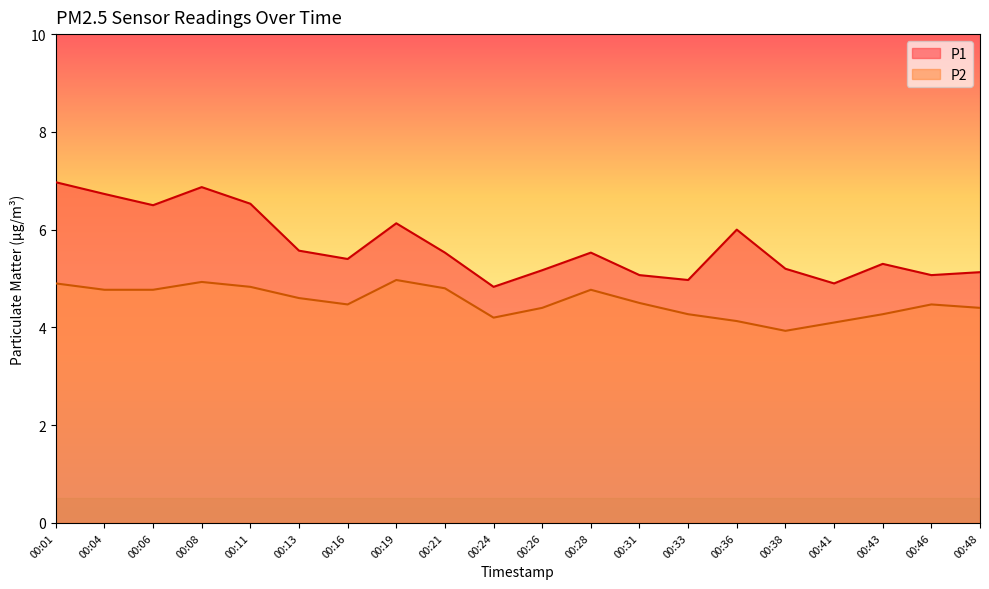

Does the chart display data point markers on the line(s)?

No